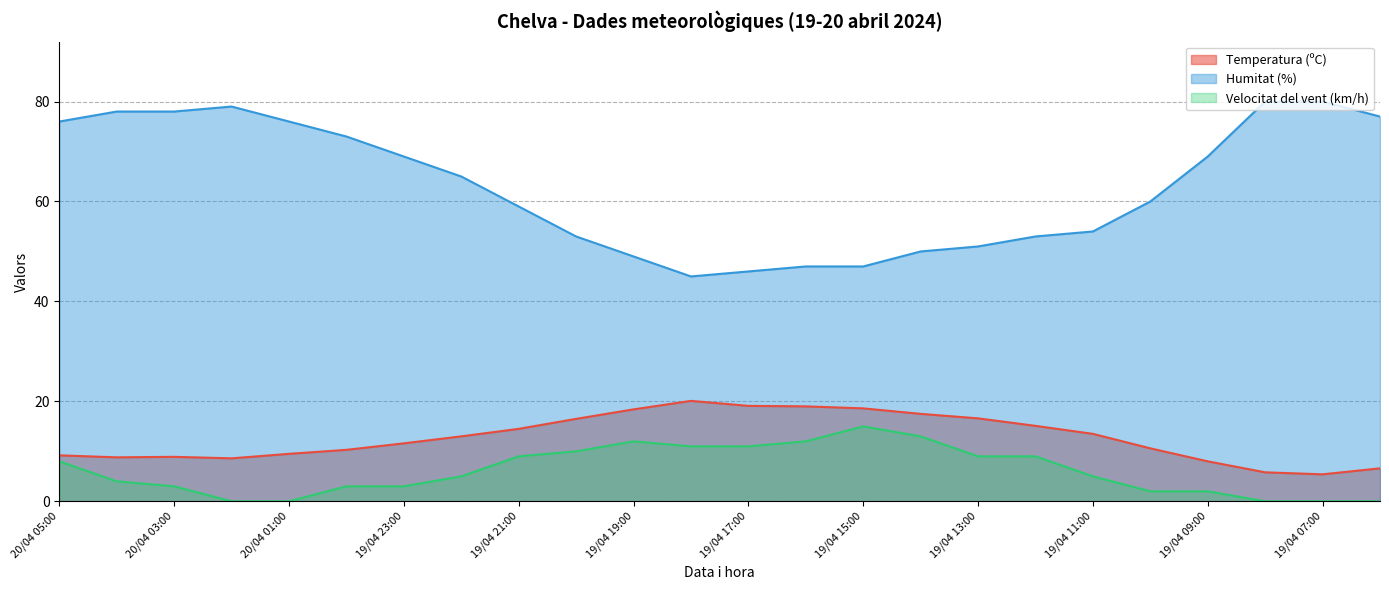

Reading right to left, extract all data points from this chart.

Temperatura (ºC): 6.6	5.4	5.8	8.0	10.6	13.5	15.1	16.6	17.5	18.6	19.0	19.1	20.1	18.4	16.5	14.5	13.0	11.6	10.3	9.5	8.6	8.9	8.8	9.2
Humitat (%): 77.0	80.0	80.0	69.0	60.0	54.0	53.0	51.0	50.0	47.0	47.0	46.0	45.0	49.0	53.0	59.0	65.0	69.0	73.0	76.0	79.0	78.0	78.0	76.0
Velocitat del vent (km/h): 0.0	0.0	0.0	2.0	2.0	5.0	9.0	9.0	13.0	15.0	12.0	11.0	11.0	12.0	10.0	9.0	5.0	3.0	3.0	0.0	0.0	3.0	4.0	8.0